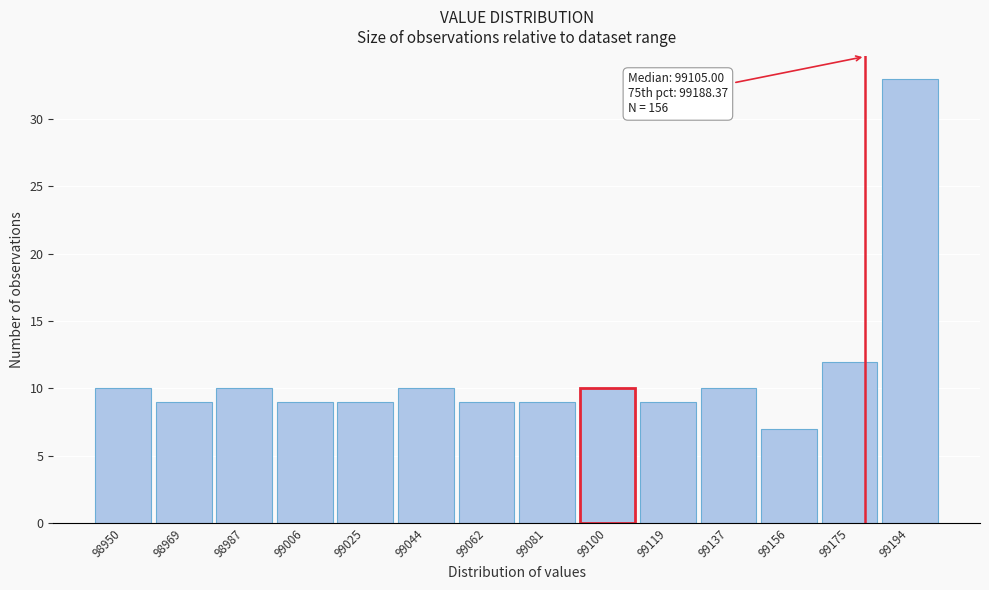

Reading right to left, what are all the values shown in this chart?

33	12	7	10	9	10	9	9	10	9	9	10	9	10